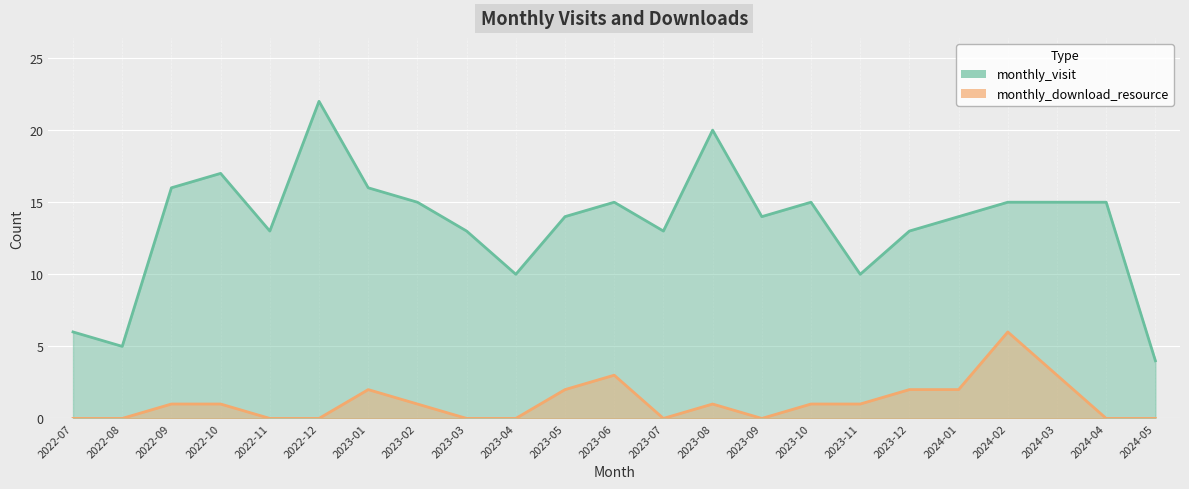

What value does the monthly_download_resource series have at 2023-01?

2